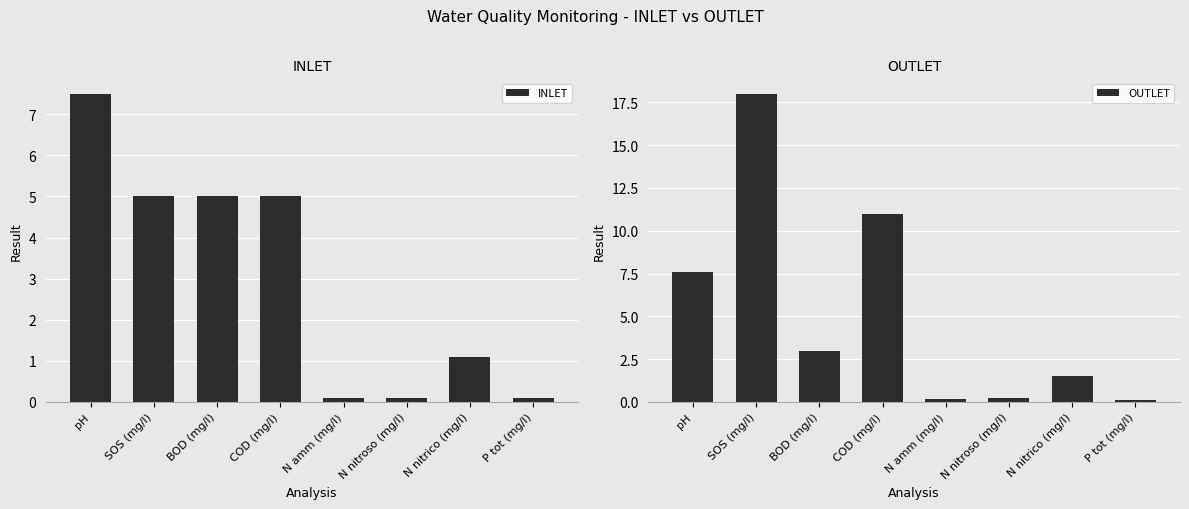

What is the difference between the maximum and minimum values in the OUTLET series?

17.9